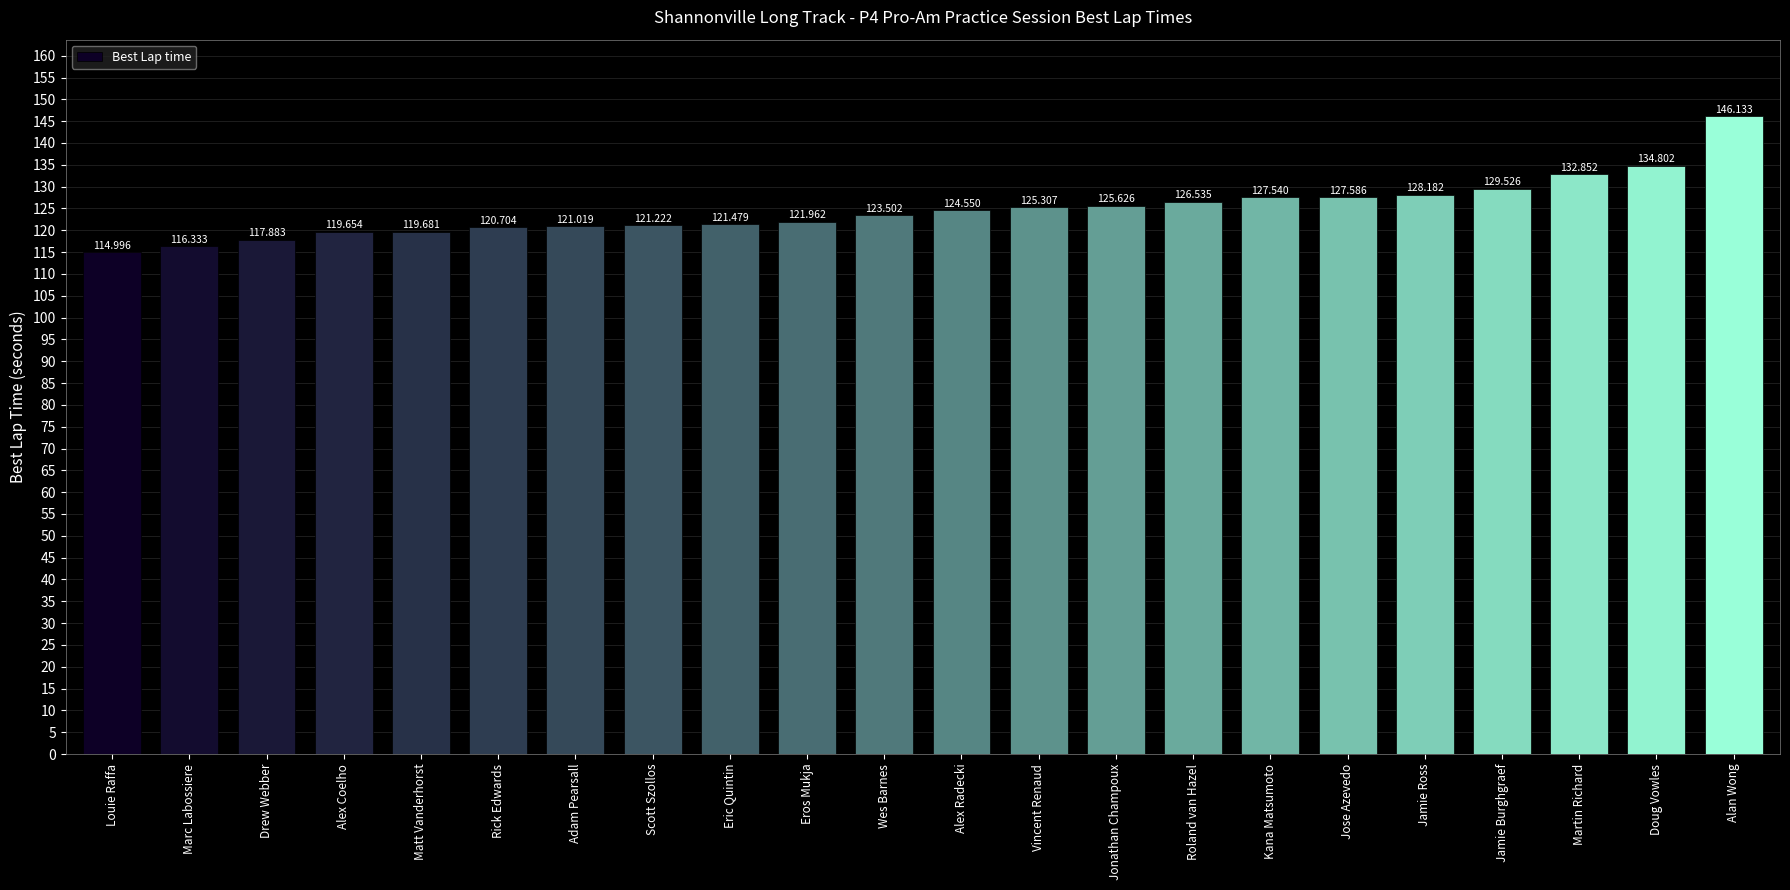

Are the bars grouped side by side (vs. stacked)?

No